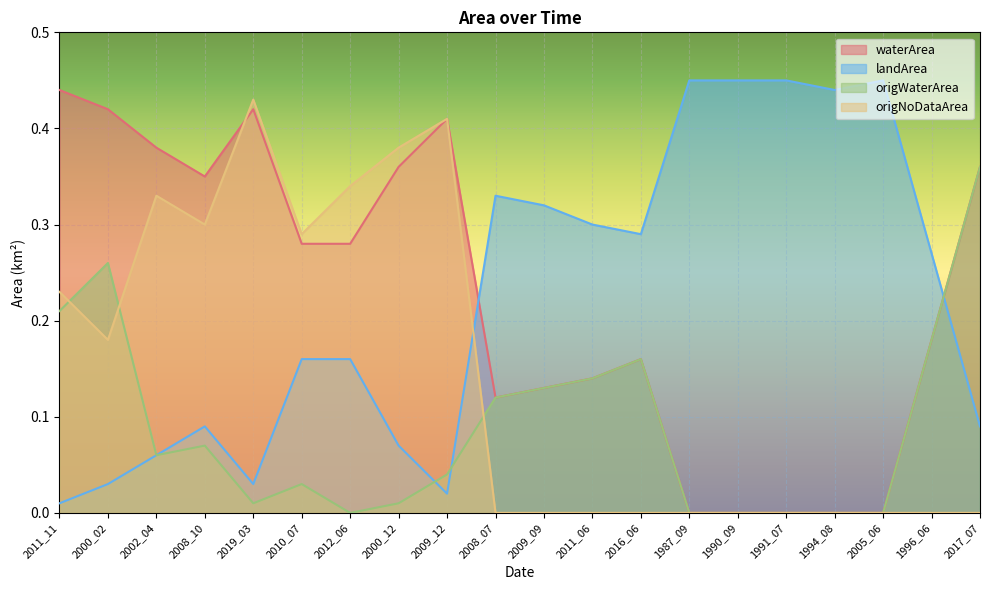

True or false: origNoDataArea has a value of 0.0 at 2017_07.

True